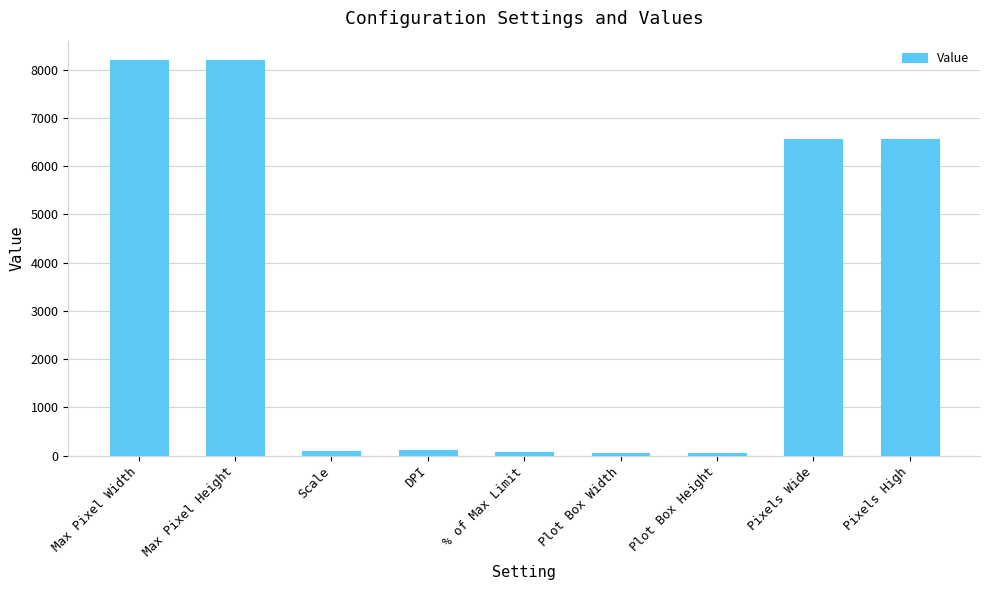

The value at Max Pixel Width is 5545.9. True or false?

False